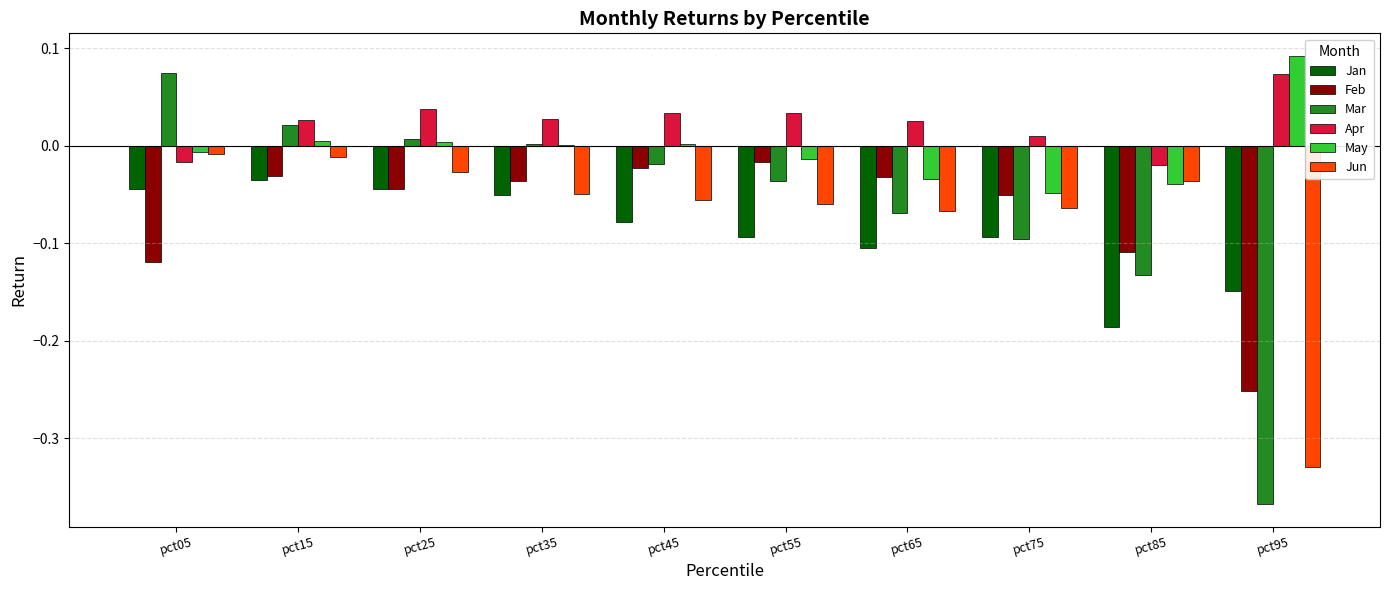

True or false: Feb has a value of -0.0 at pct45.

True